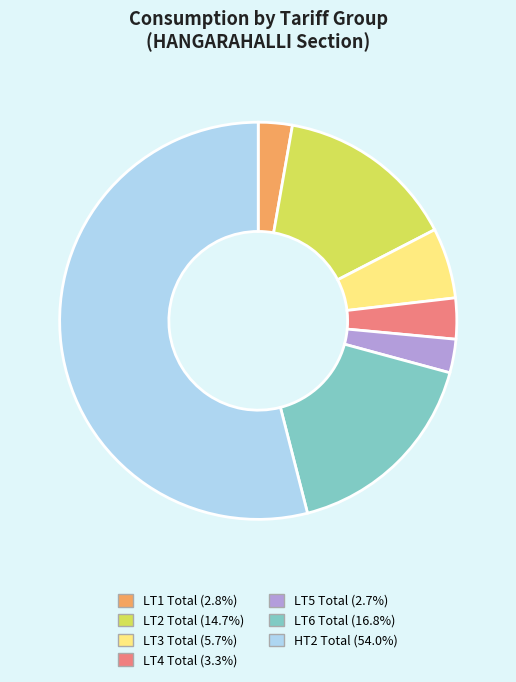

Which slice is the largest?

HT2 Total